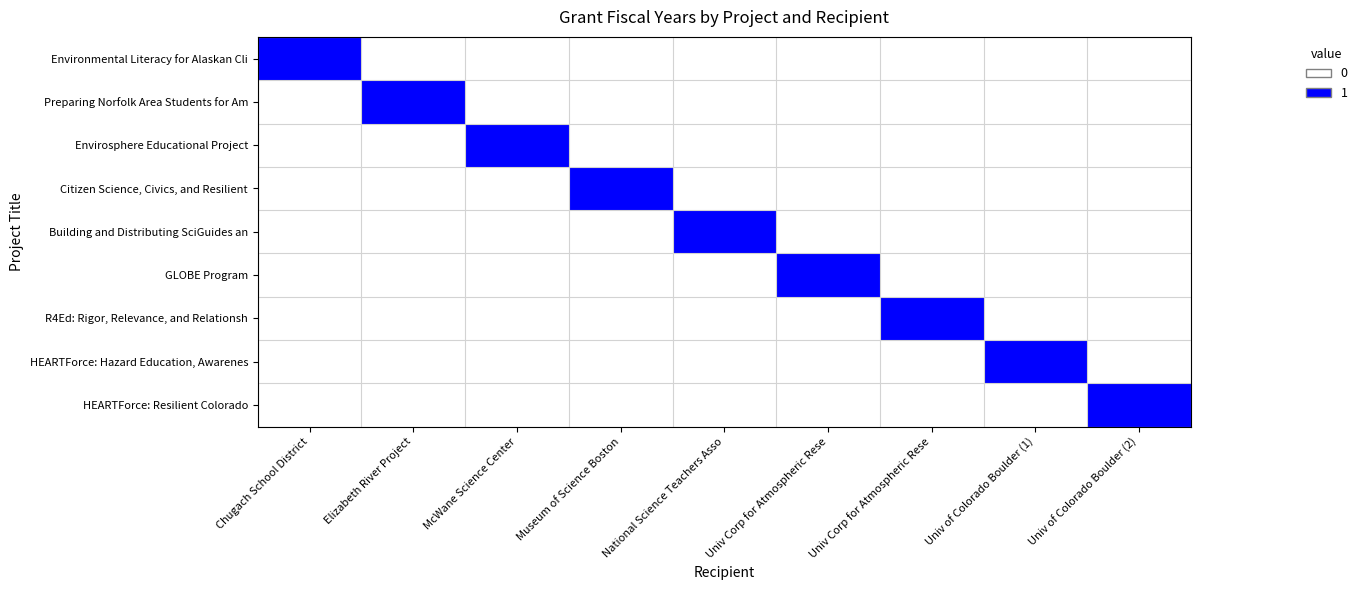

Which series changed the most between Univ Corp for Atmospheric Rese and Univ of Colorado Boulder (2)?

GLOBE Program